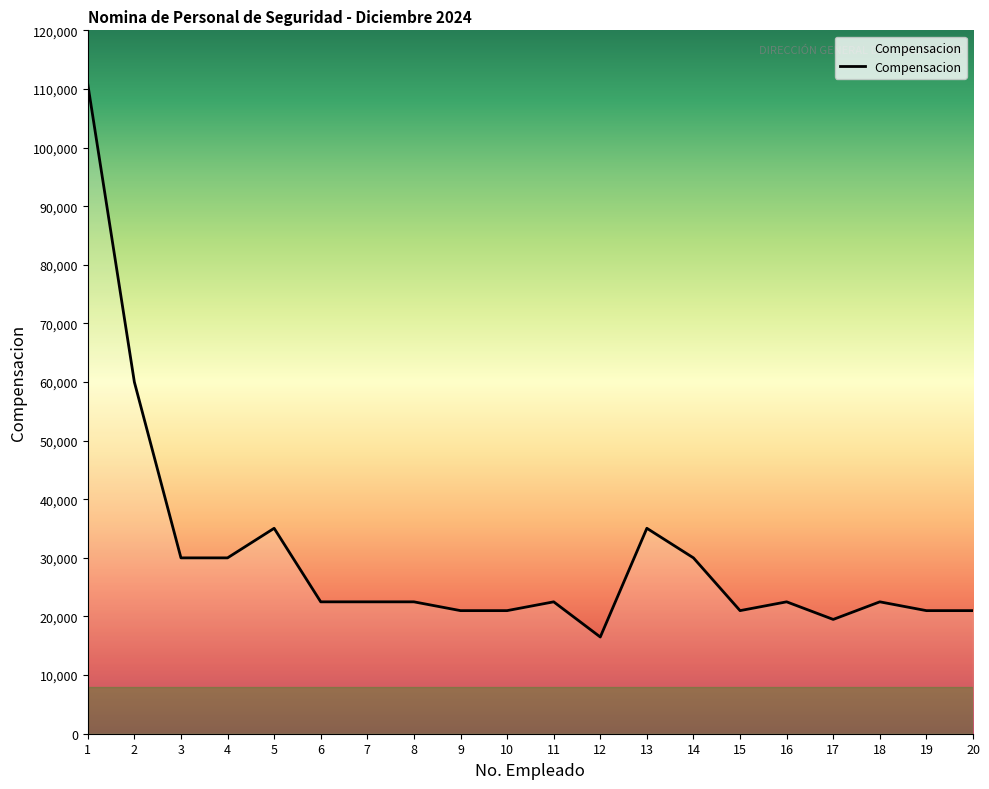

Approximately how many times larger is the value at 3 compared to 4?

1.0